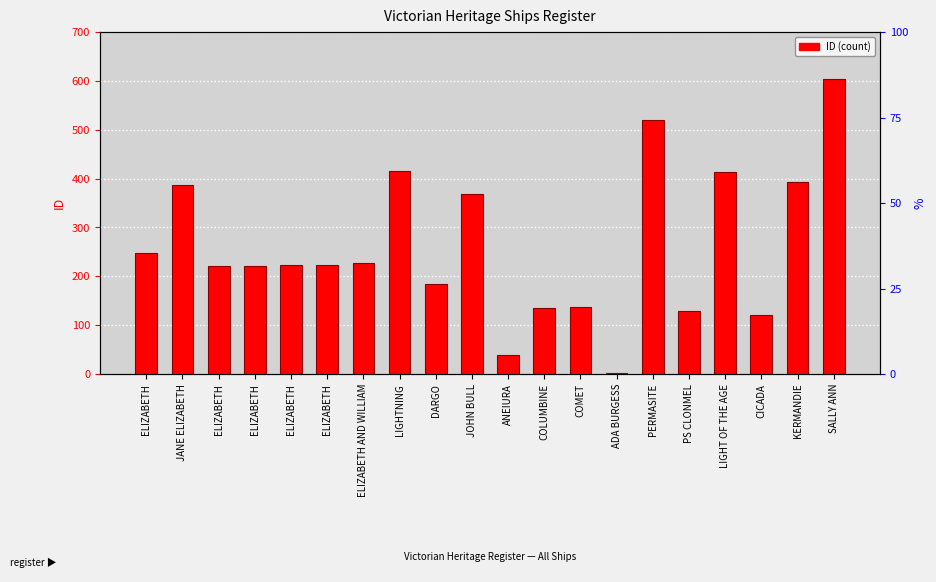

What is the difference between the second highest and second lowest values?

482